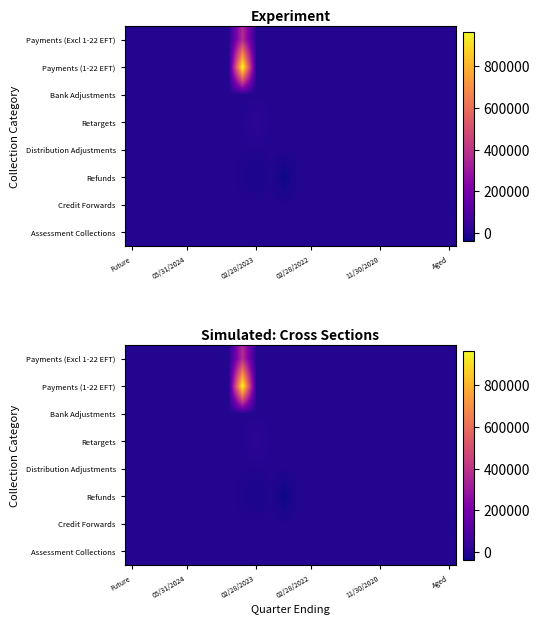

How many data points does each series have?

24